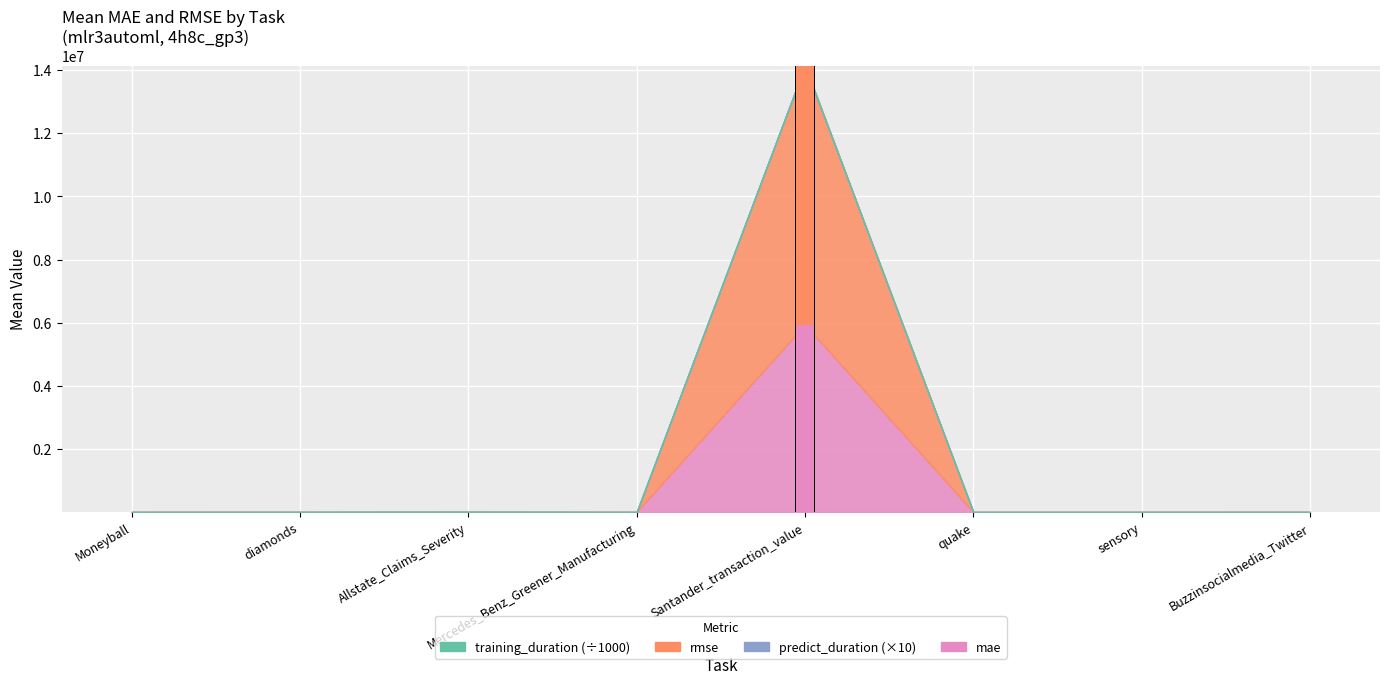

How many data points in predict_duration are less than 36?

4